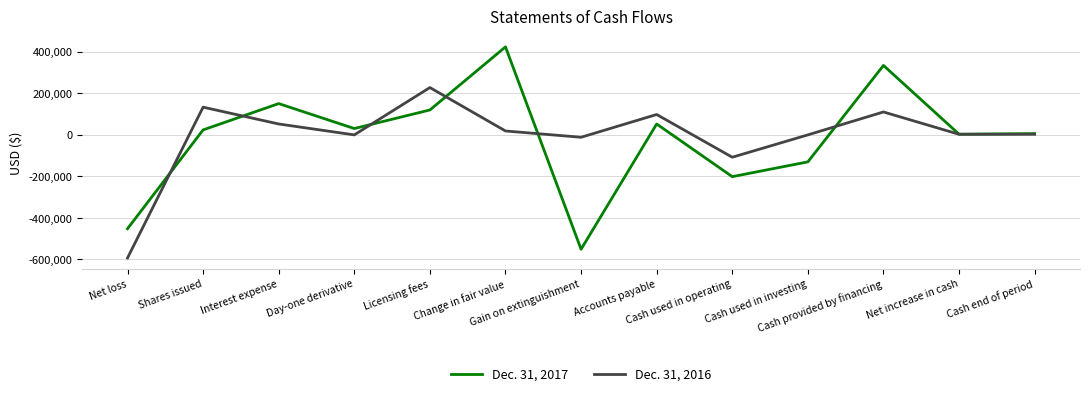

Rank the series by their maximum value, from lowest to highest.

Dec. 31, 2016, Dec. 31, 2017